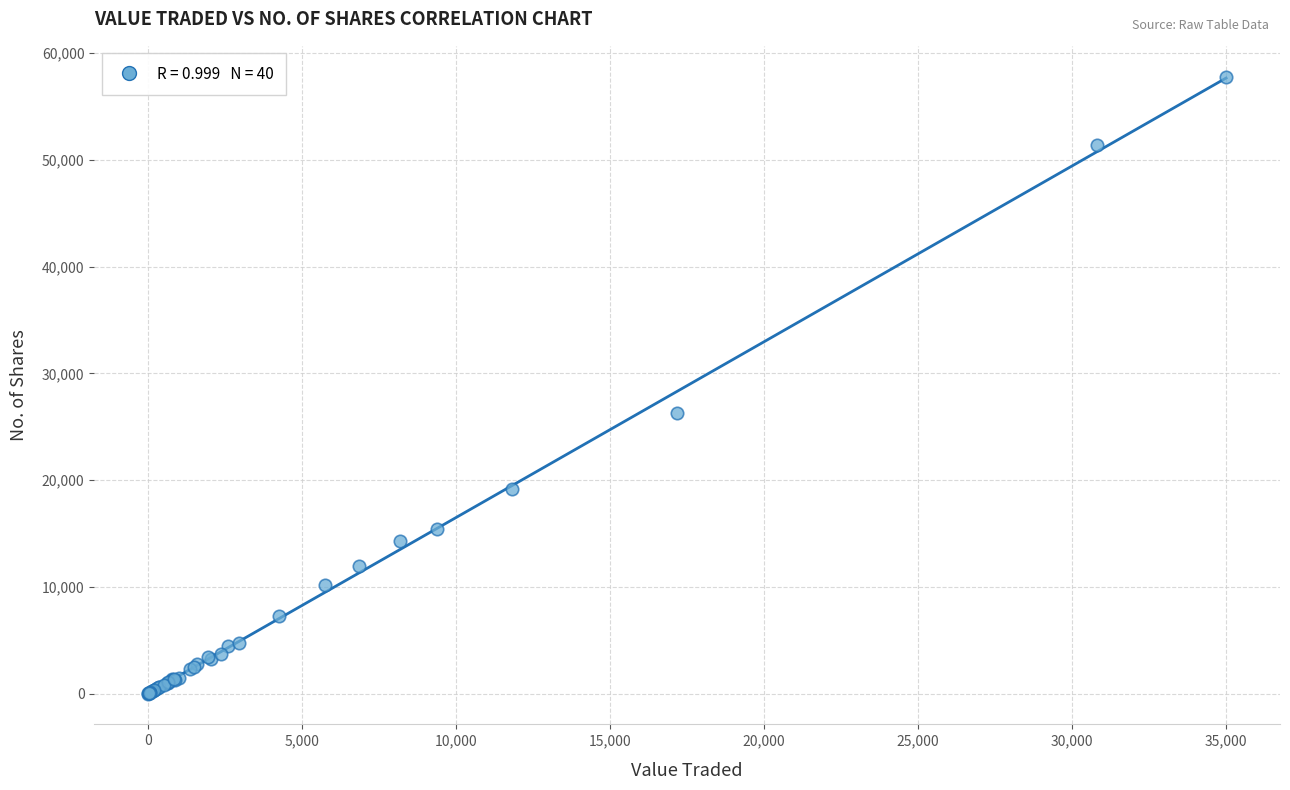

What Y value in the scatter plot is closest to 28906?

26334